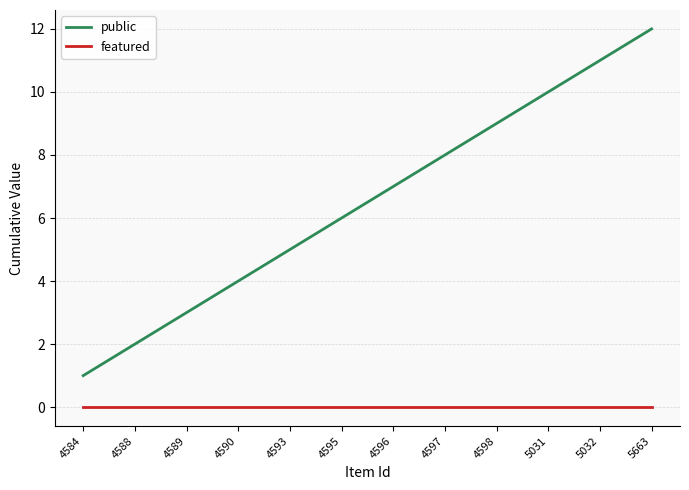

Between 4589 and 5663, which series saw the biggest shift?

public